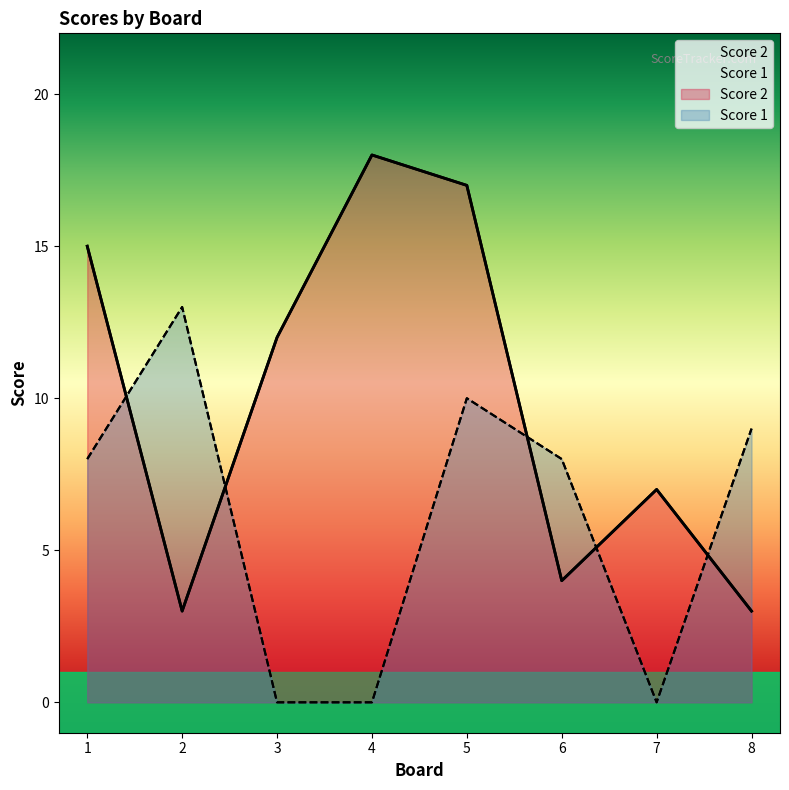

True or false: Score 1 has a value of 16 at 8.

False